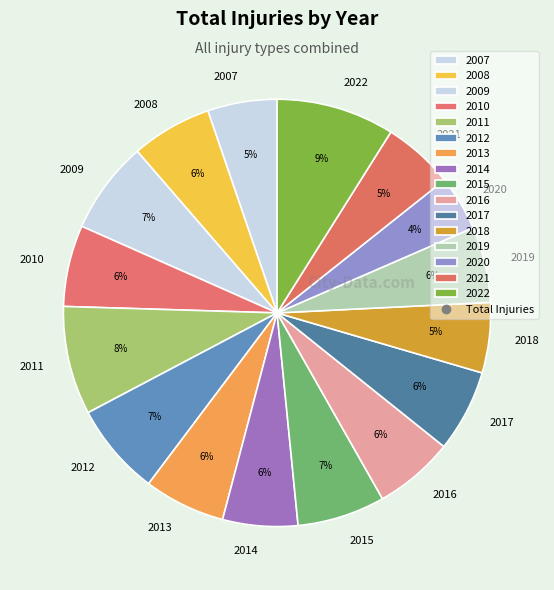

How many segments does this pie chart have?

16